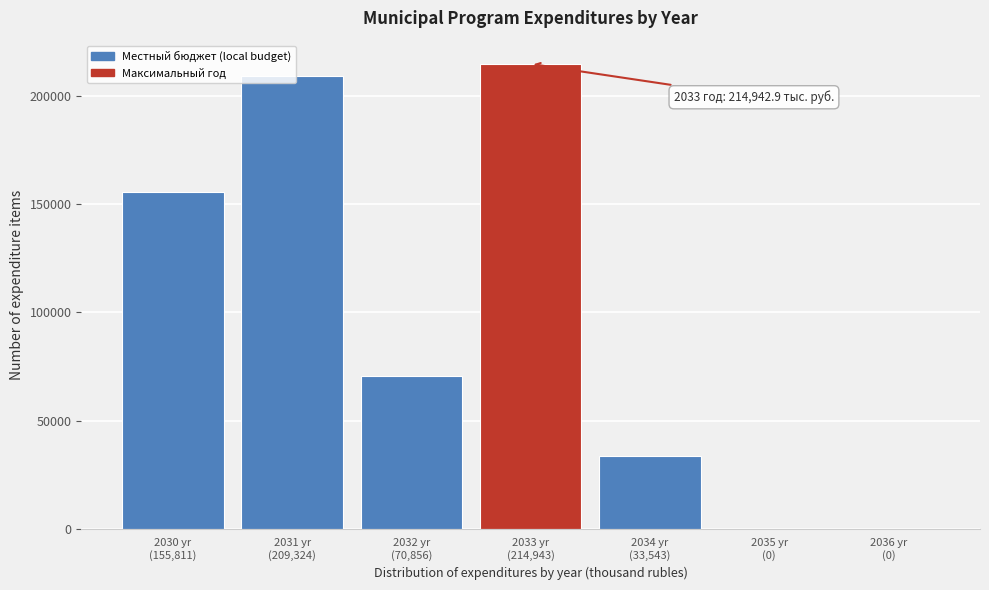

What is the sum of all values?

684476.4